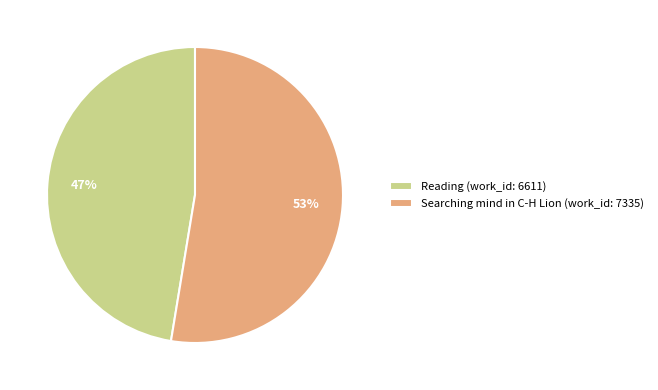

True or false: Searching mind in C-H Lion (work_id: 7335) accounts for 53% of the total.

True